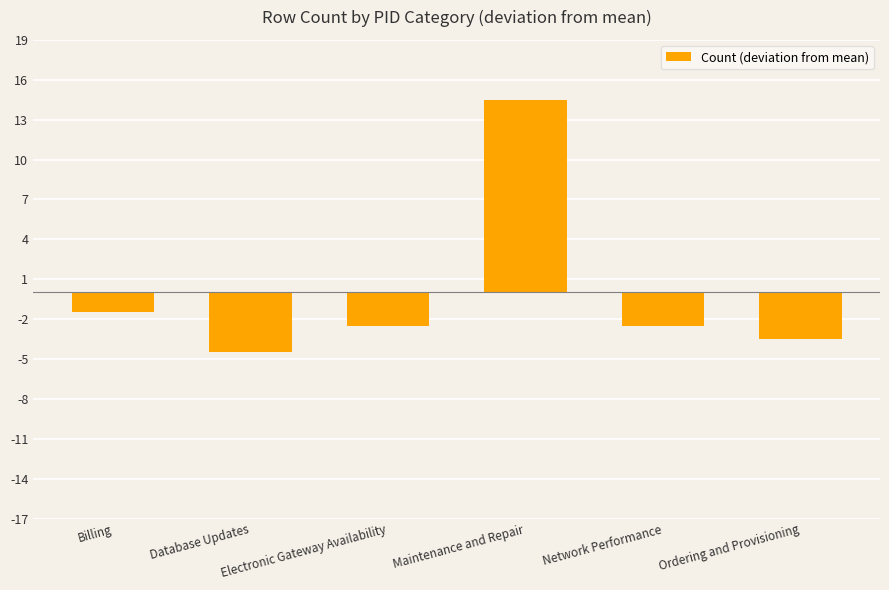

Reading left to right, what are all the values shown in this chart?

-1.5	-4.5	-2.5	14.5	-2.5	-3.5